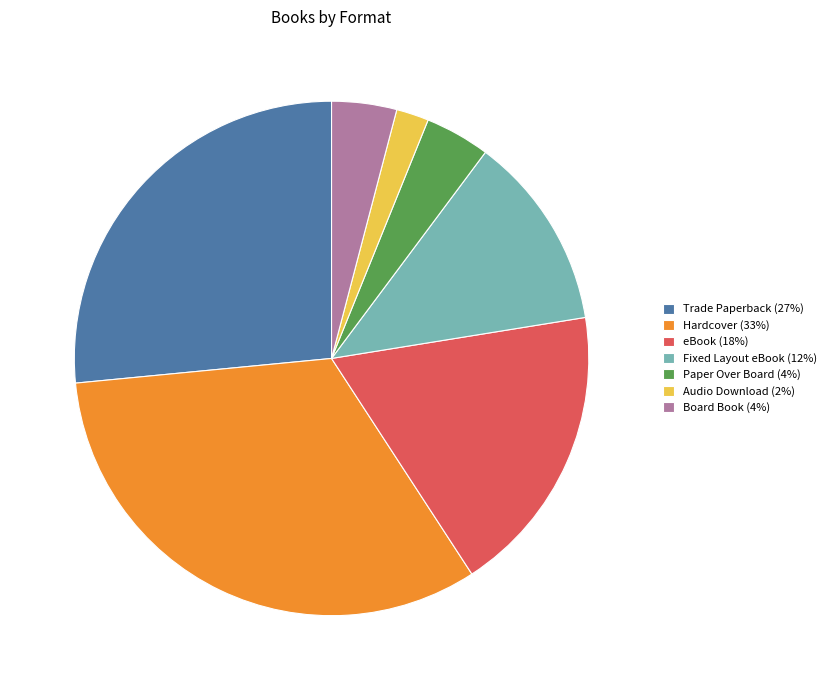

Is there any slice that represents more than half of the pie?

No